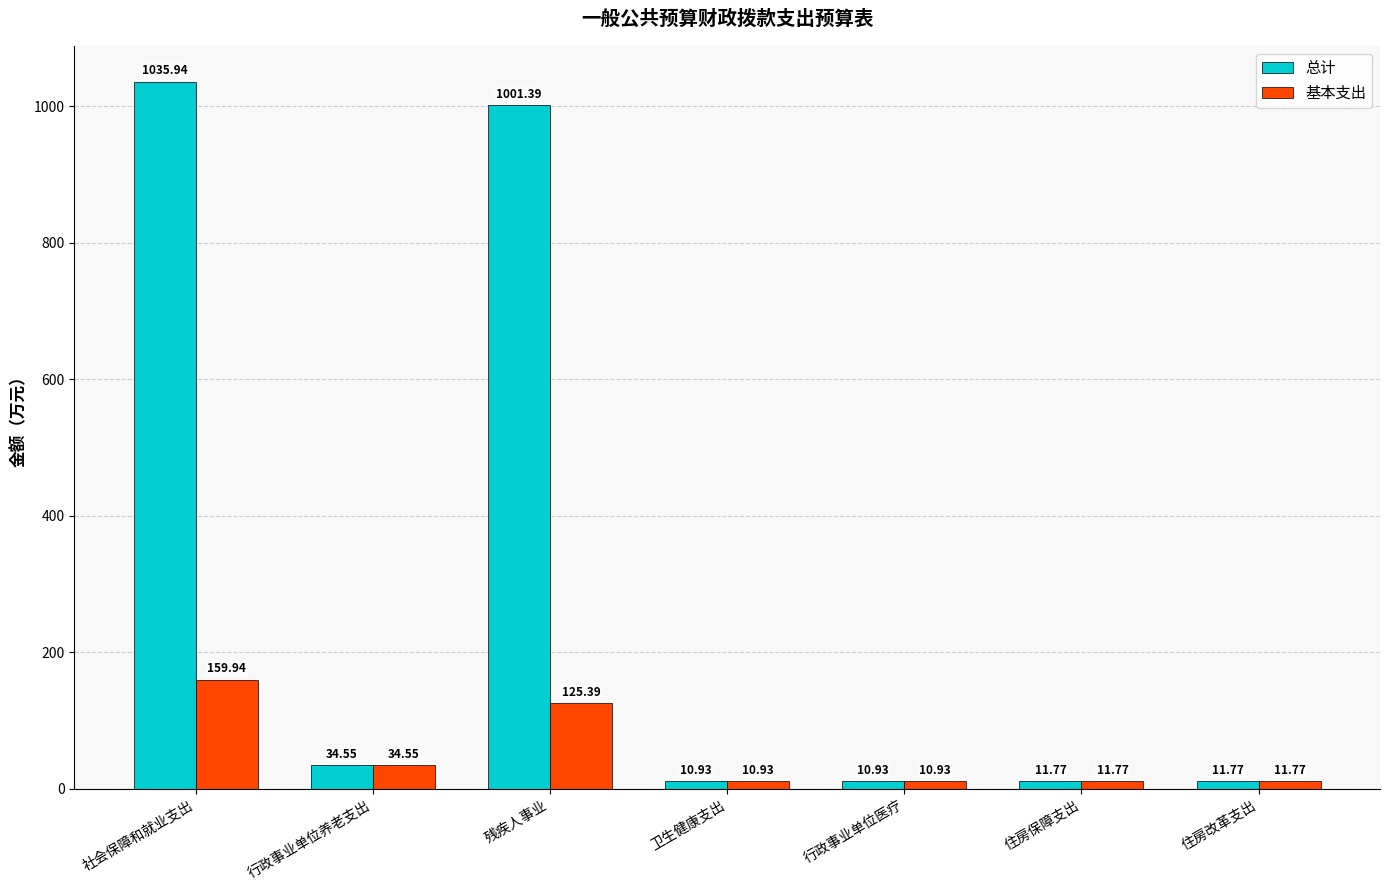

What position from the right is 卫生健康支出?

4